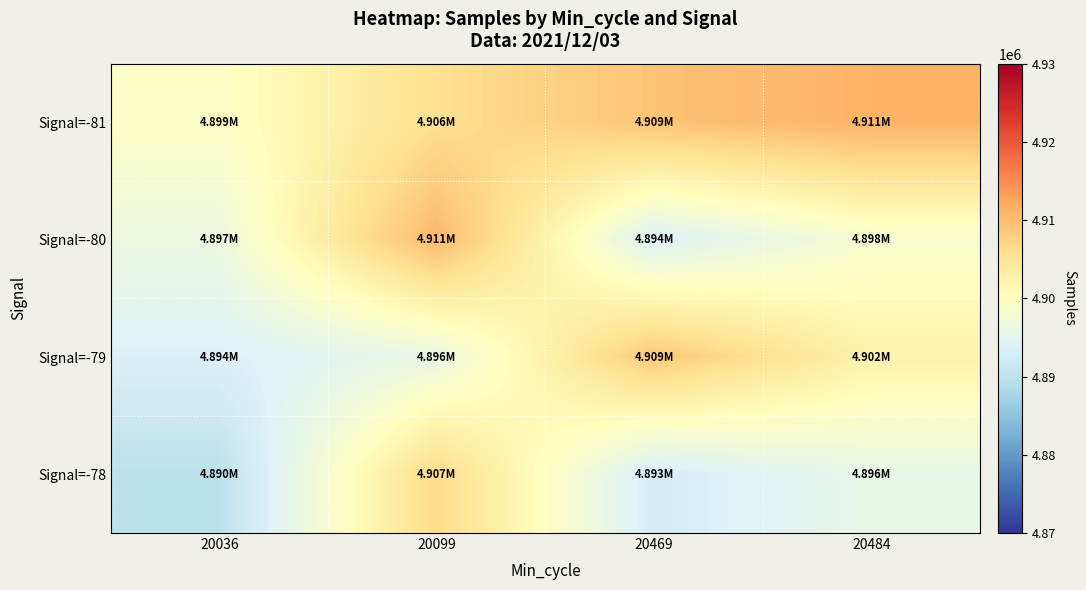

Which series has the largest total across all categories?

Signal=-81